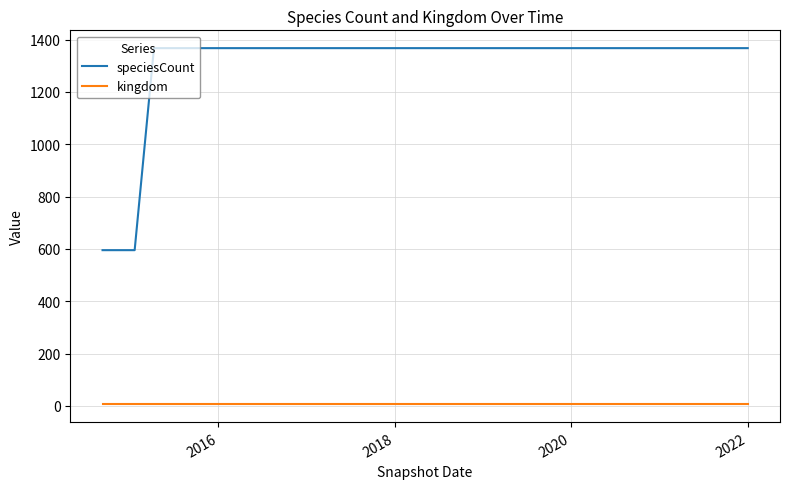

Which series has the largest range (max minus min)?

speciesCount